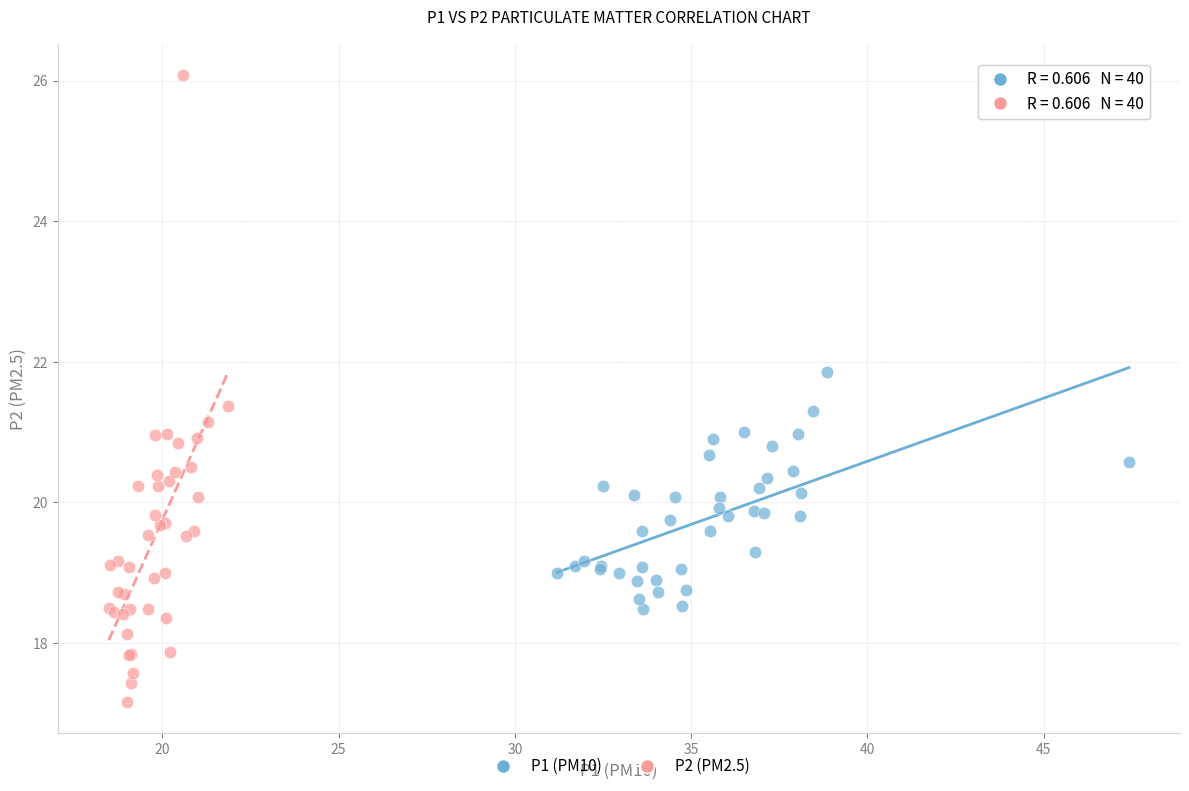

Which series reaches the maximum Y coordinate?

P2 (PM2.5)